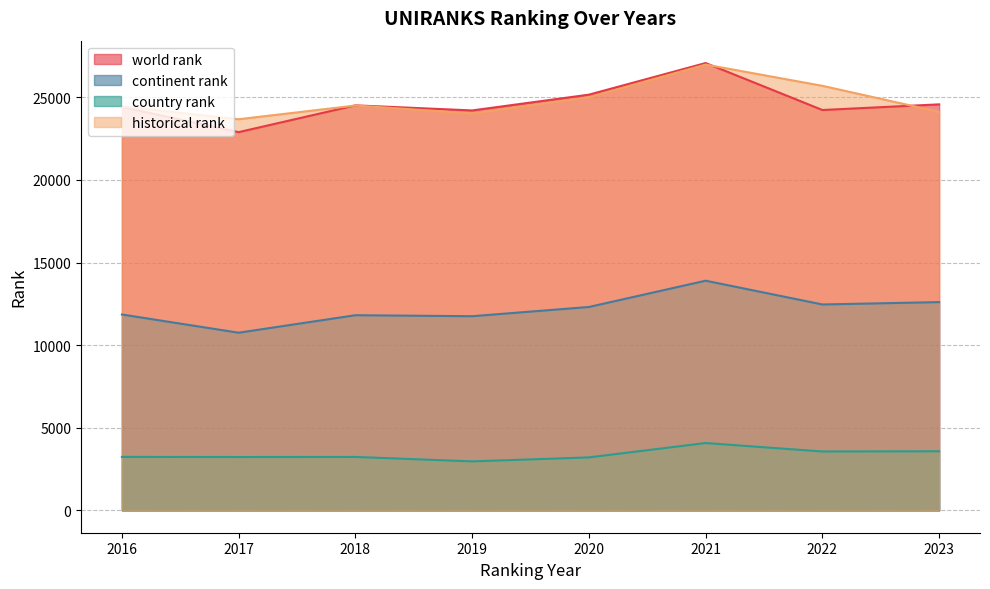

True or false: world rank has a value of 25162.0 at 2020.

True